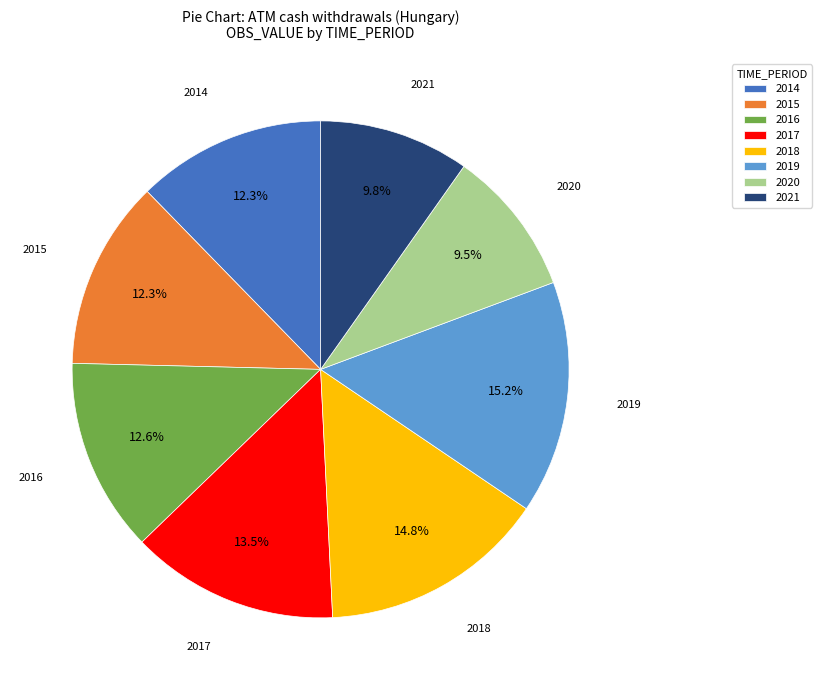

Combined, do 2017 and 2018 account for over 50%?

No